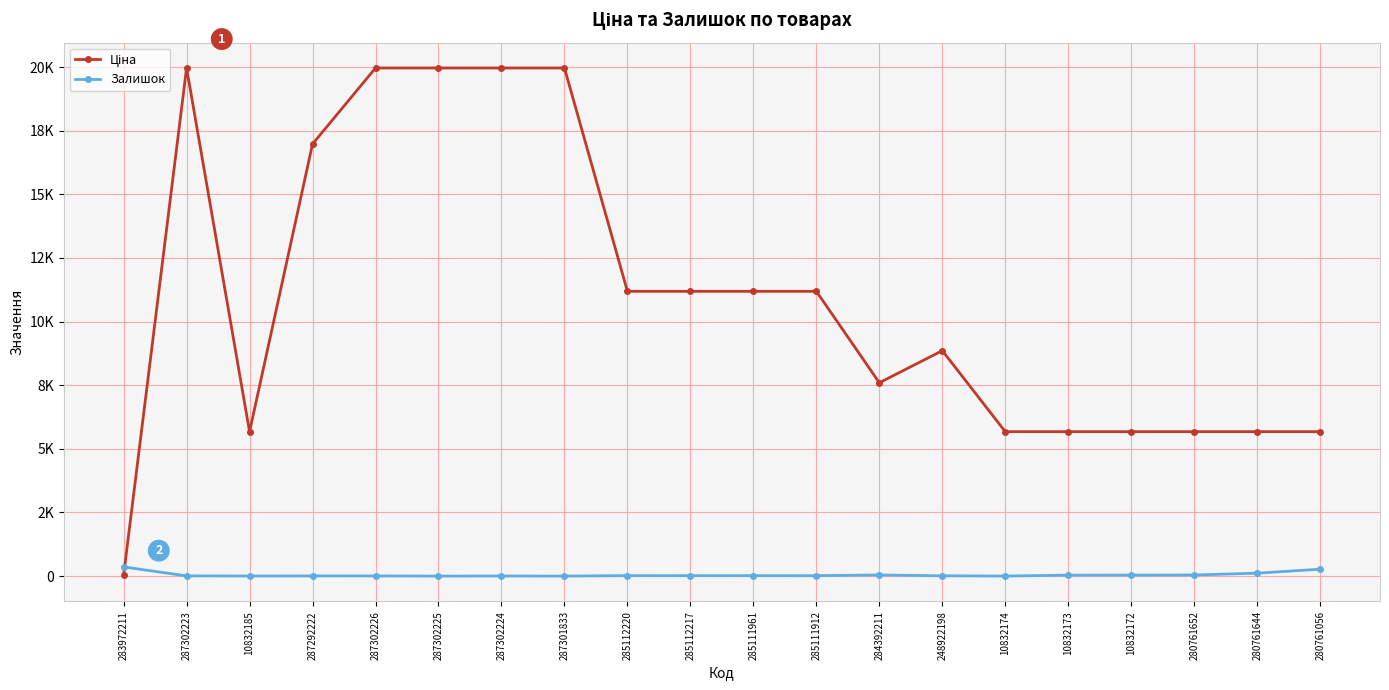

Is this an area chart (filled region under the line)?

No